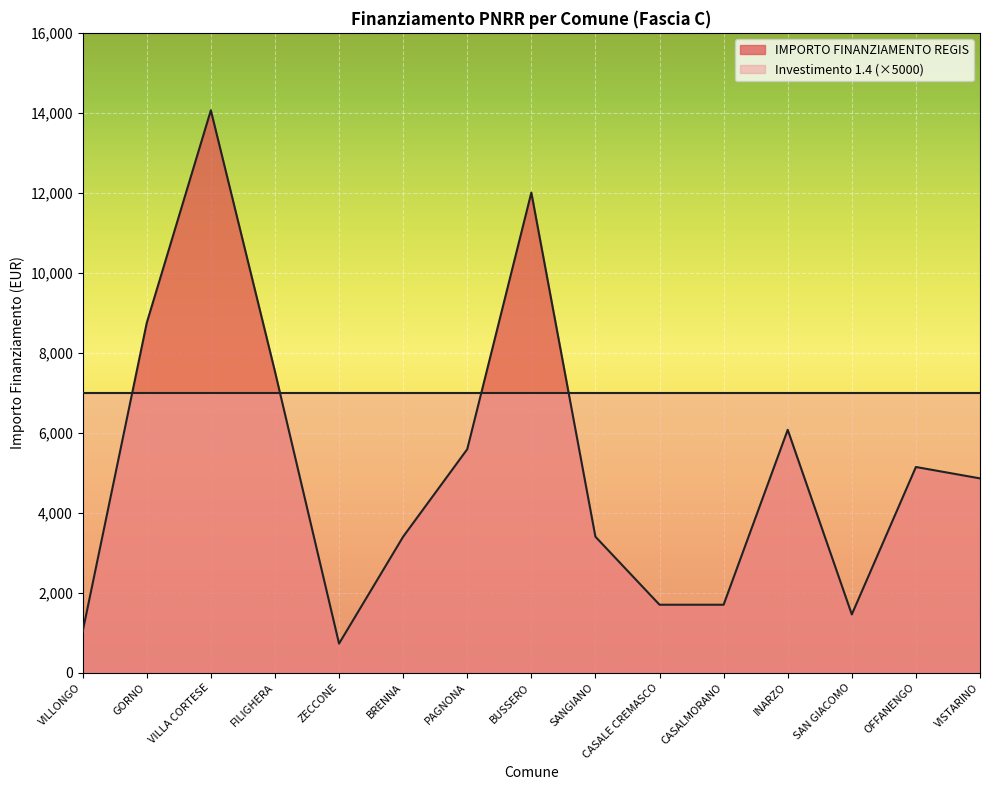

At which label is the value closest to 7396?

FILIGHERA